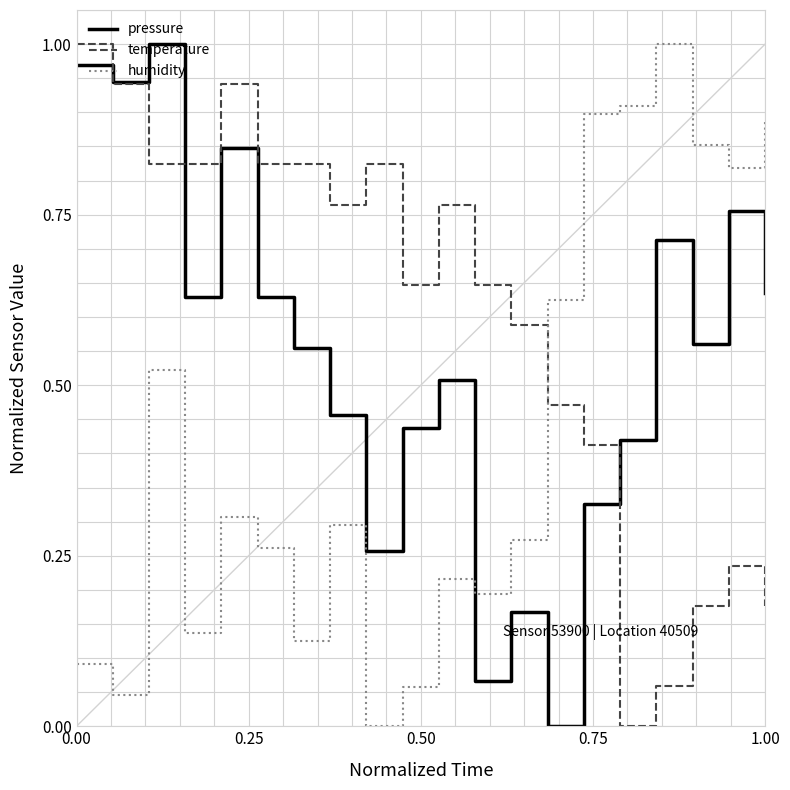

Does the chart display data point markers on the line(s)?

No